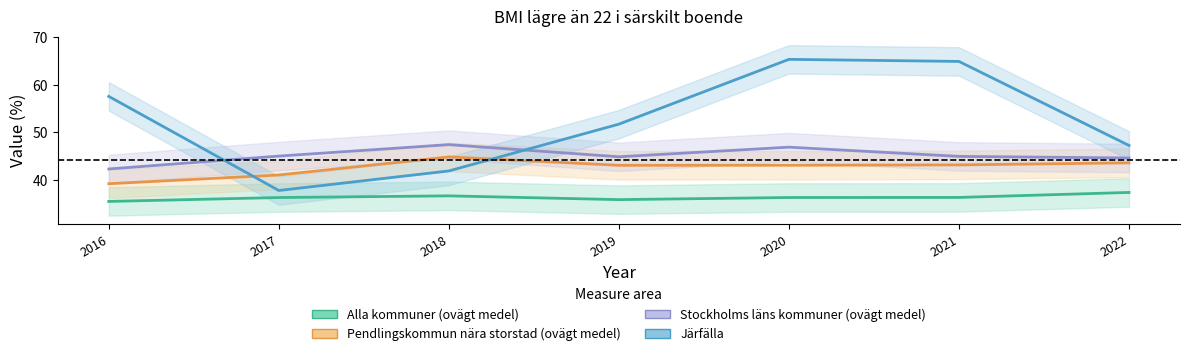

List the series in order of their overall mean, lowest first.

Alla kommuner (ovägt medel), Pendlingskommun nära storstad (ovägt medel), Stockholms läns kommuner (ovägt medel), Järfälla